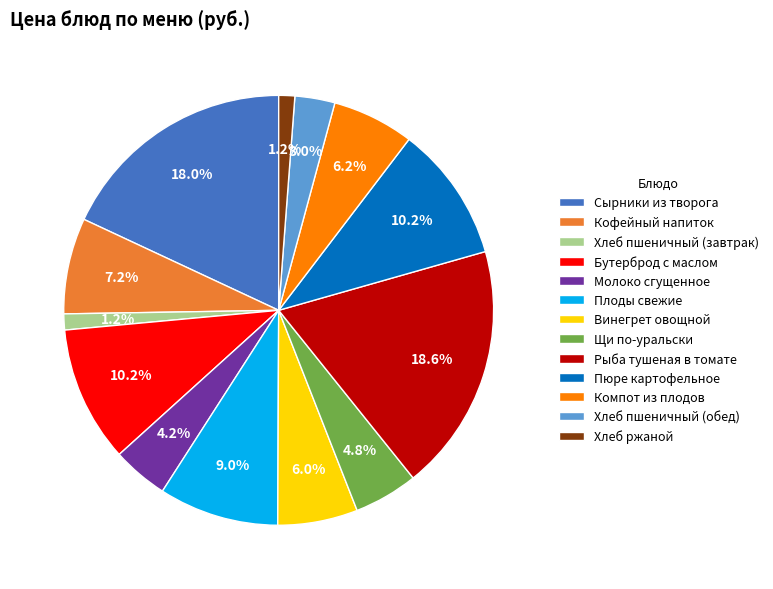

To the nearest percent, what is the difference between the Пюре картофельное and Сырники из творога slice percentages?

8%